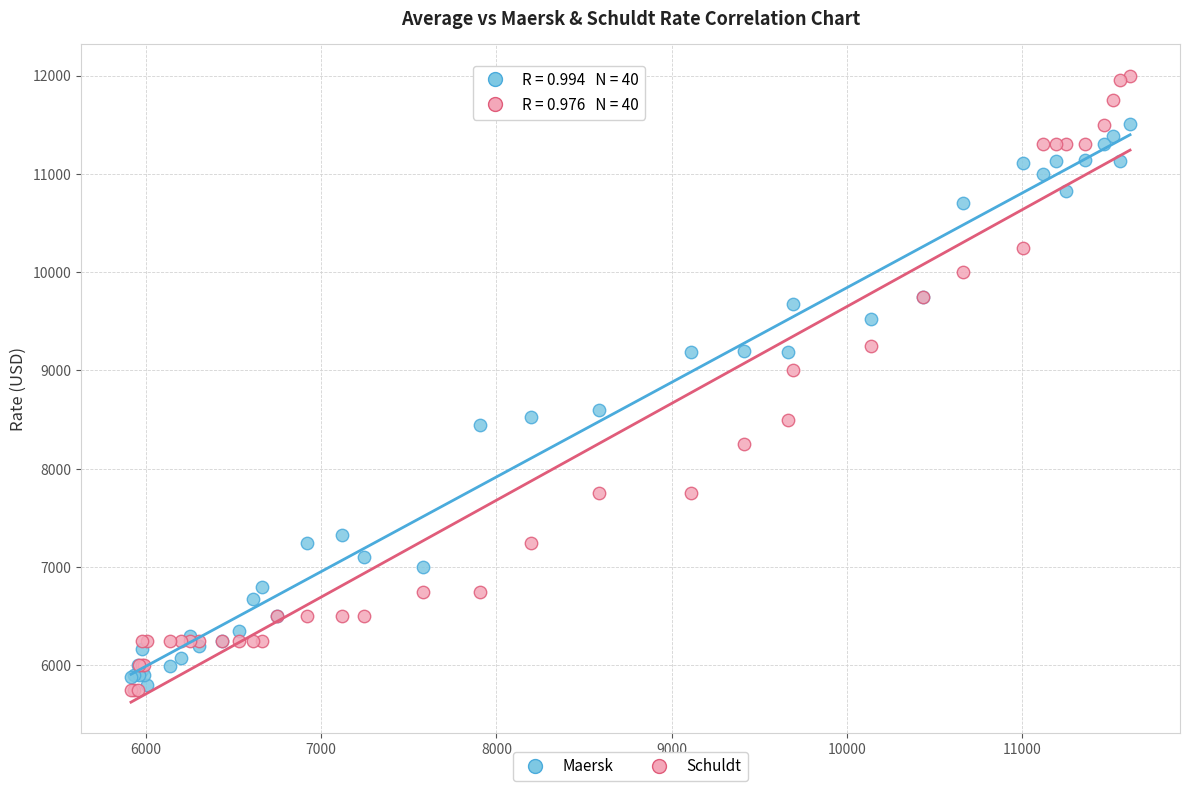

In the Schuldt series, what Y value is closest to 8875?

9000